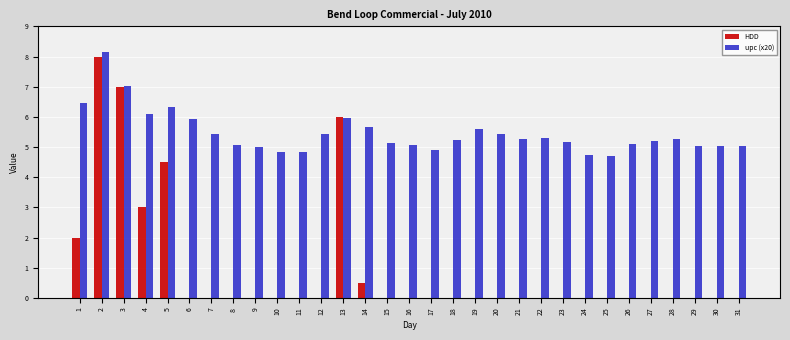

The value of HDD at 31 is 0.0. True or false?

True